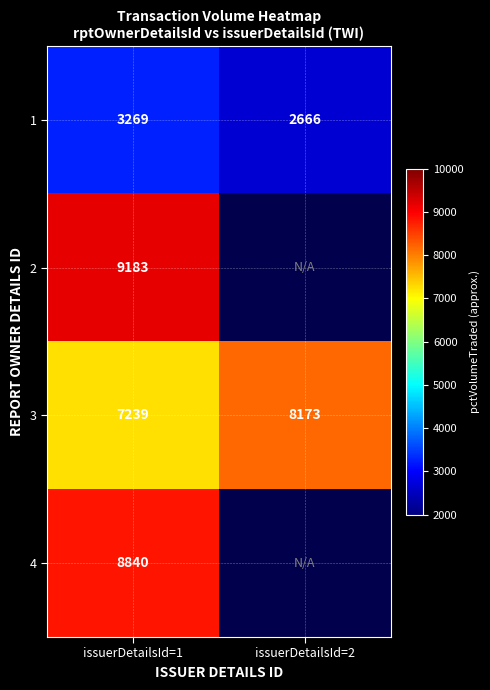

The value of 1 at issuerDetailsId=1 is 2048. True or false?

False